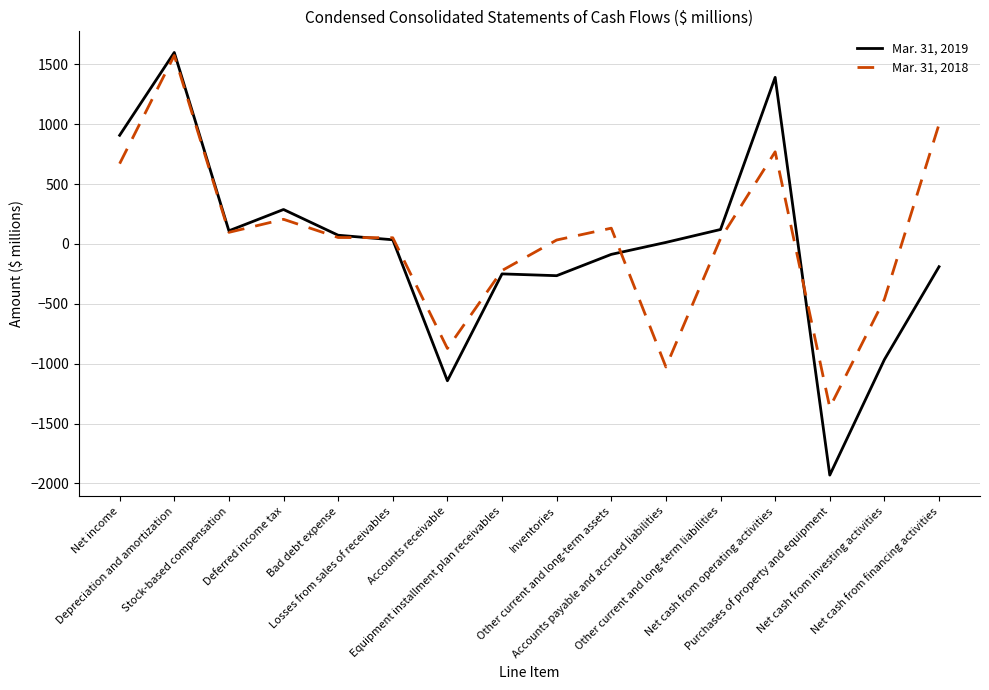

Which series has the largest range (max minus min)?

Mar. 31, 2019